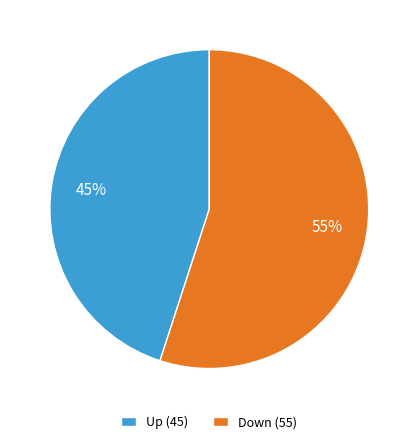

How many segments does this pie chart have?

2